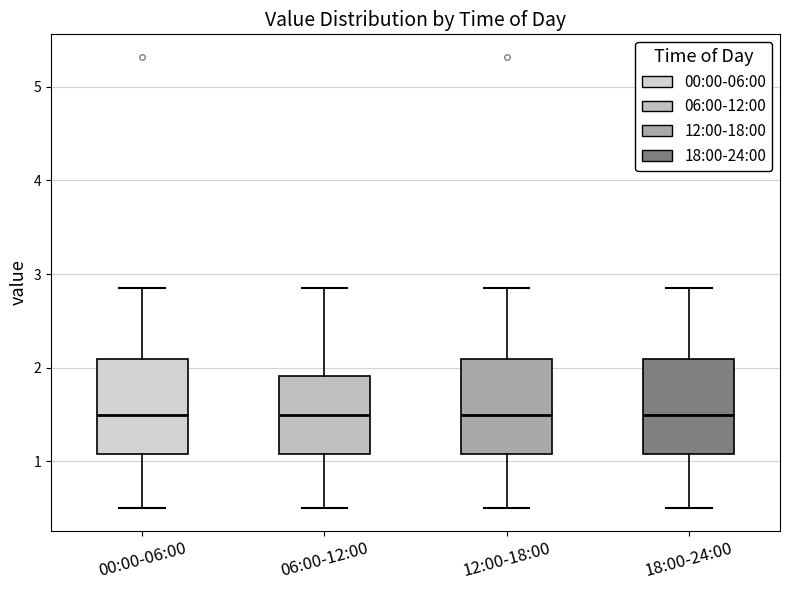

Reading left to right, transcribe this box plot: for each box, give where its median line is, the range the box spans, and where its two whiskers end, as read against the y-axis. The values are not printed on the chart, so give them approximately, as read against the axis.

00:00-06:00: median 1.5, box 1.1 to 2.1, whiskers 0.5 to 2.9
06:00-12:00: median 1.5, box 1.1 to 1.9, whiskers 0.5 to 2.9
12:00-18:00: median 1.5, box 1.1 to 2.1, whiskers 0.5 to 2.9
18:00-24:00: median 1.5, box 1.1 to 2.1, whiskers 0.5 to 2.9